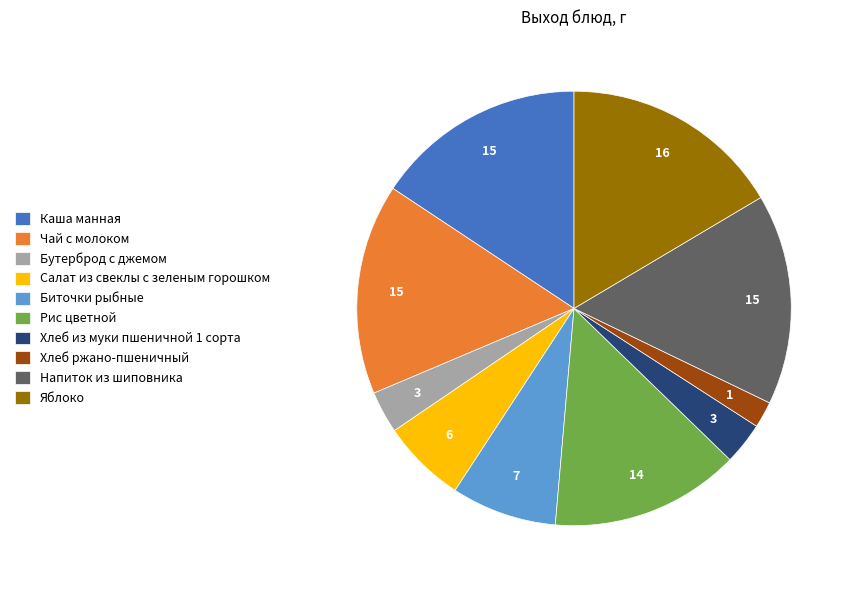

Count the number of slices in the pie.

10